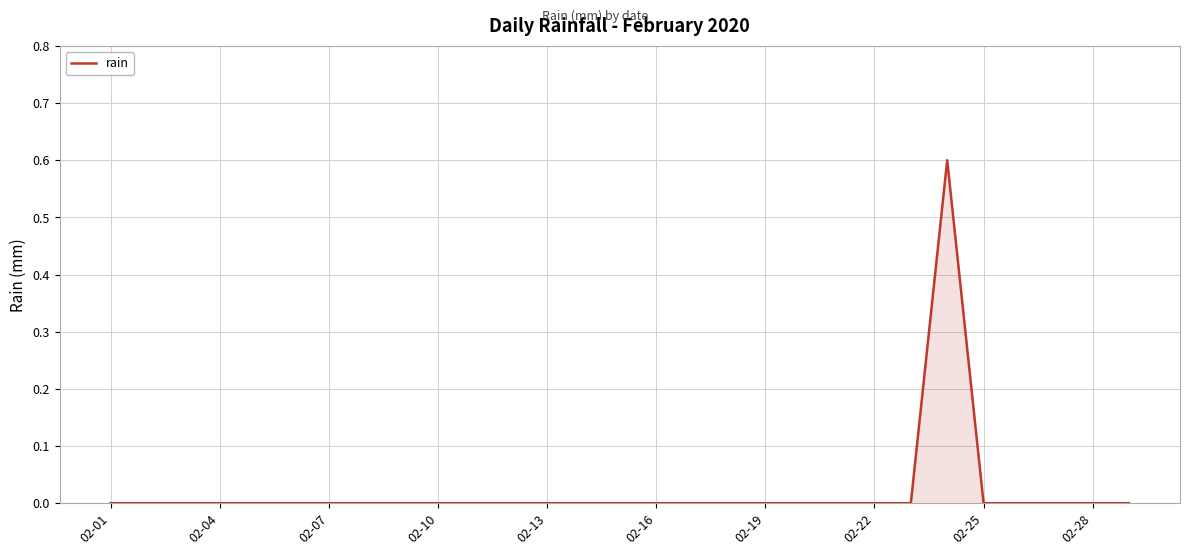

What is the difference between the maximum and minimum values?

0.6